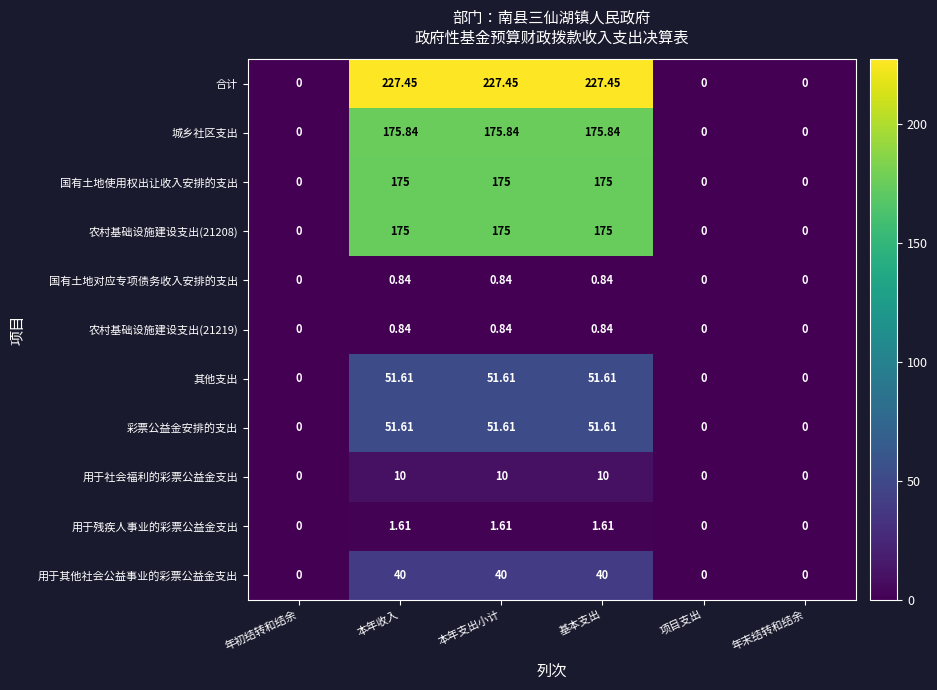

Which series has the widest spread of values?

合计